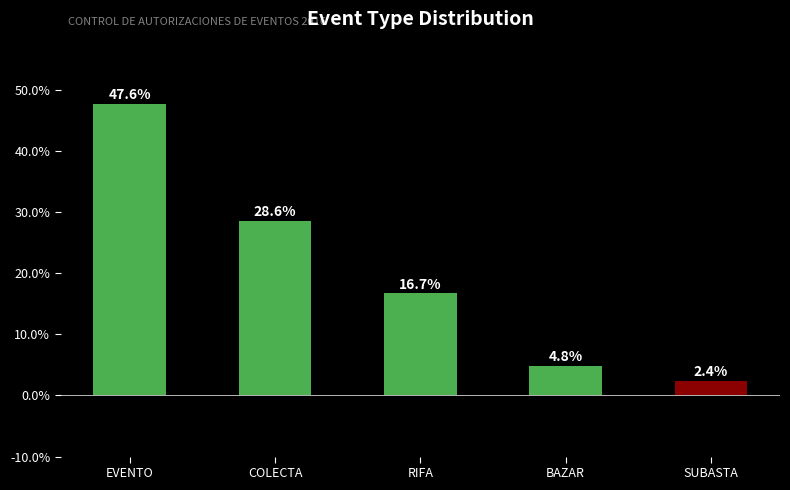

What is the change in value from EVENTO to SUBASTA?

-45.2